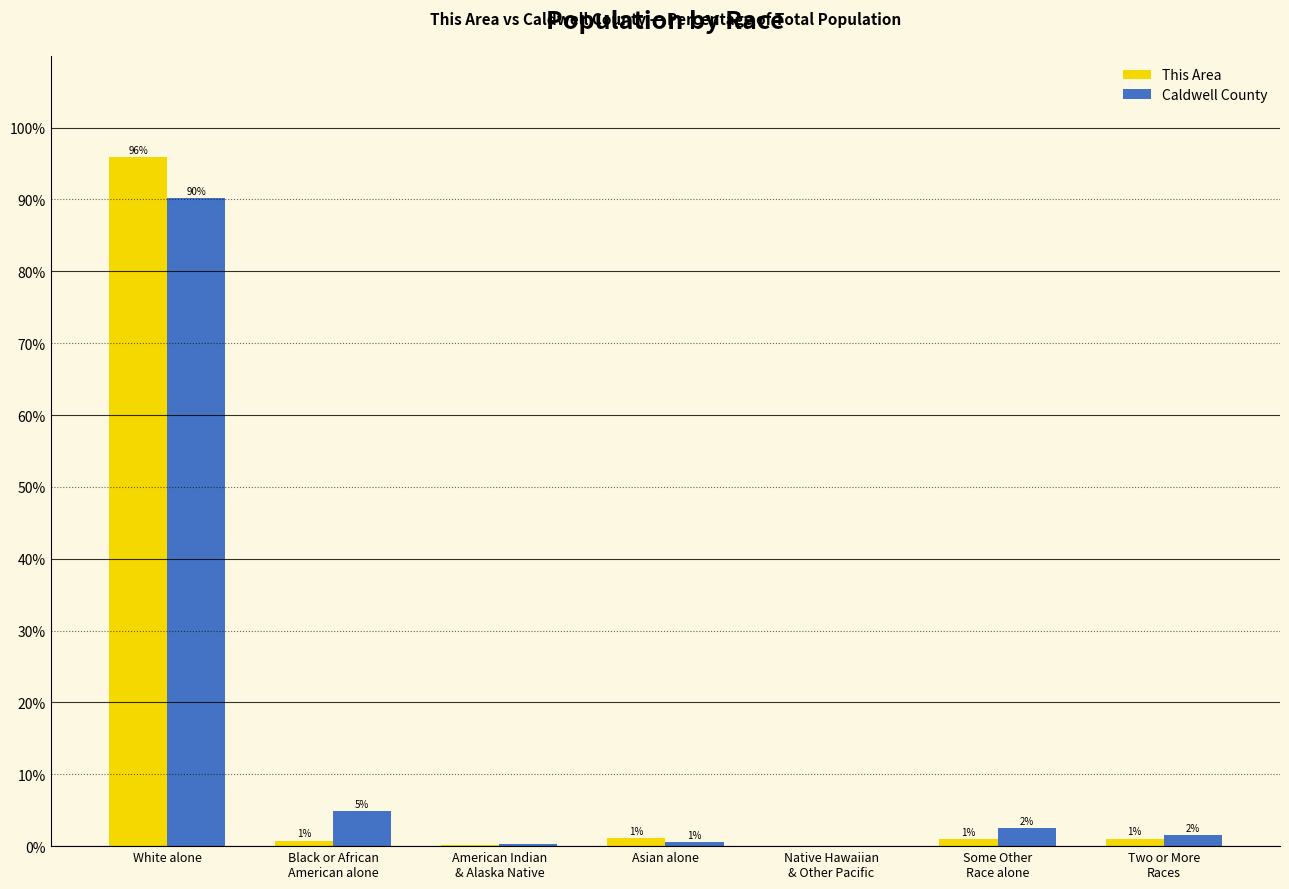

At which label does Caldwell County reach its peak?

White alone